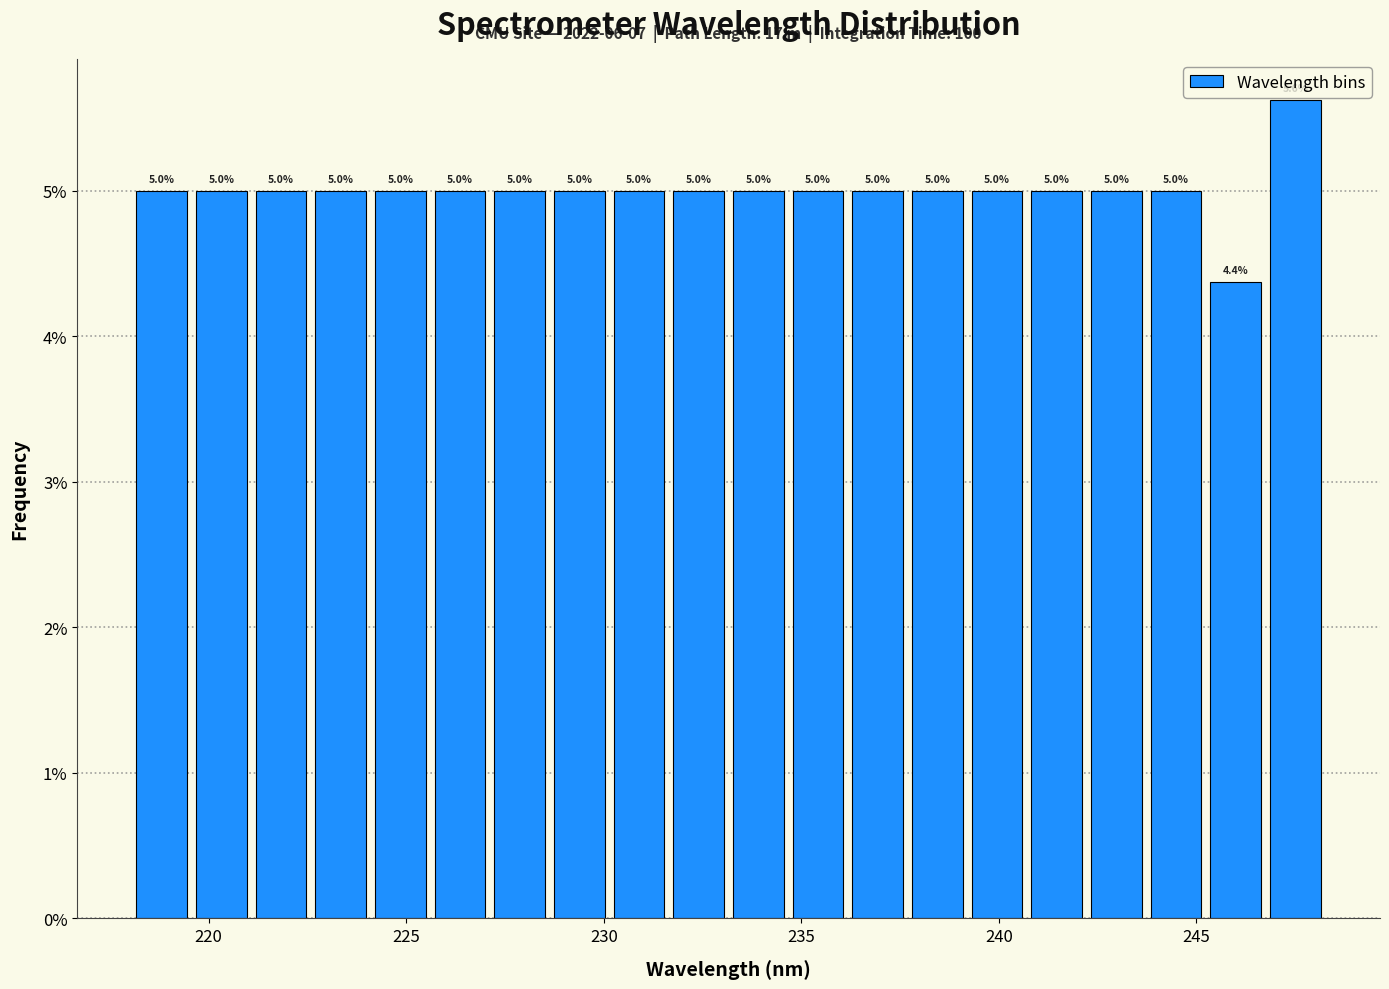

Read against the x-axis, roughly where is the centre of the tallest bar?

247.5